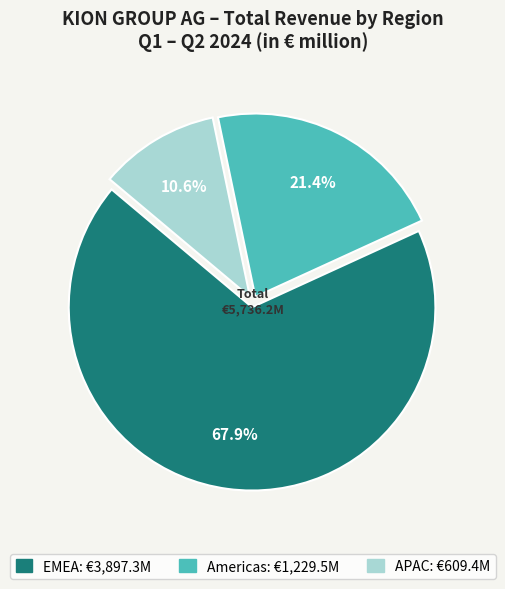

To the nearest percent, what is the difference between the largest and smallest slice percentages?

57%